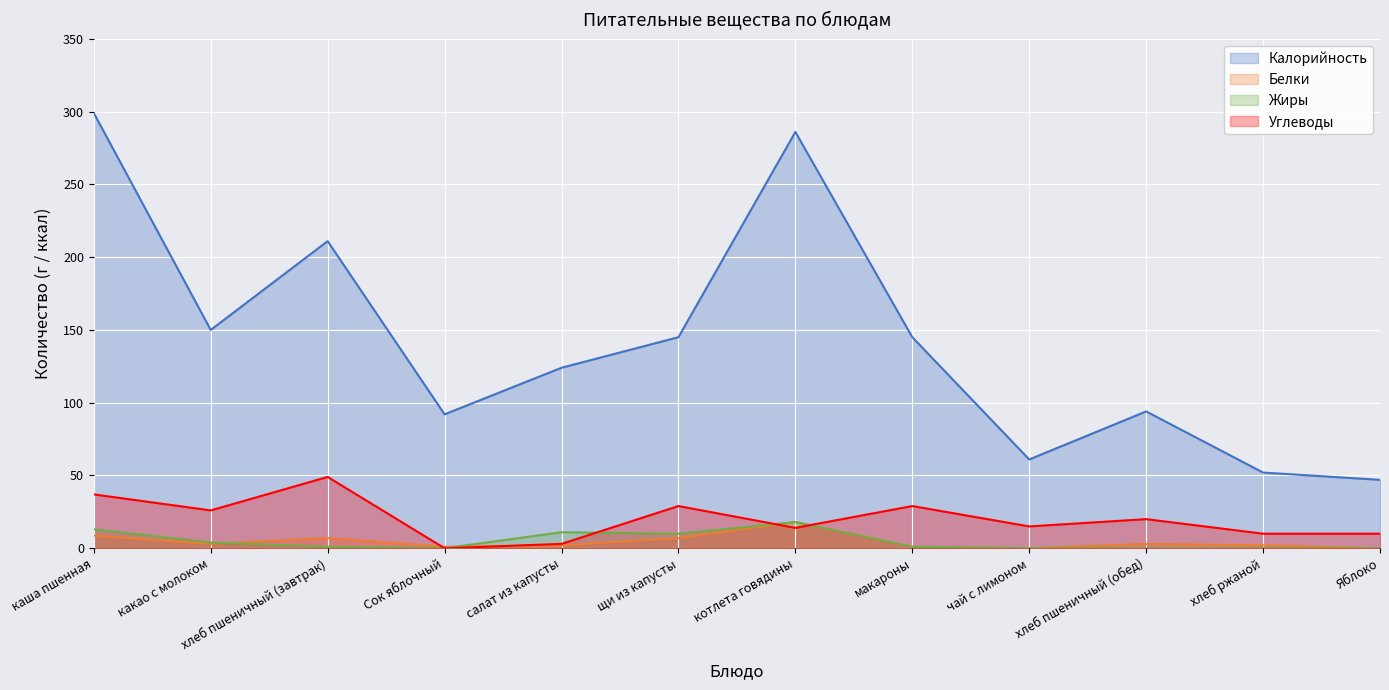

What is the spread (max minus min) of values at макароны?

144.0